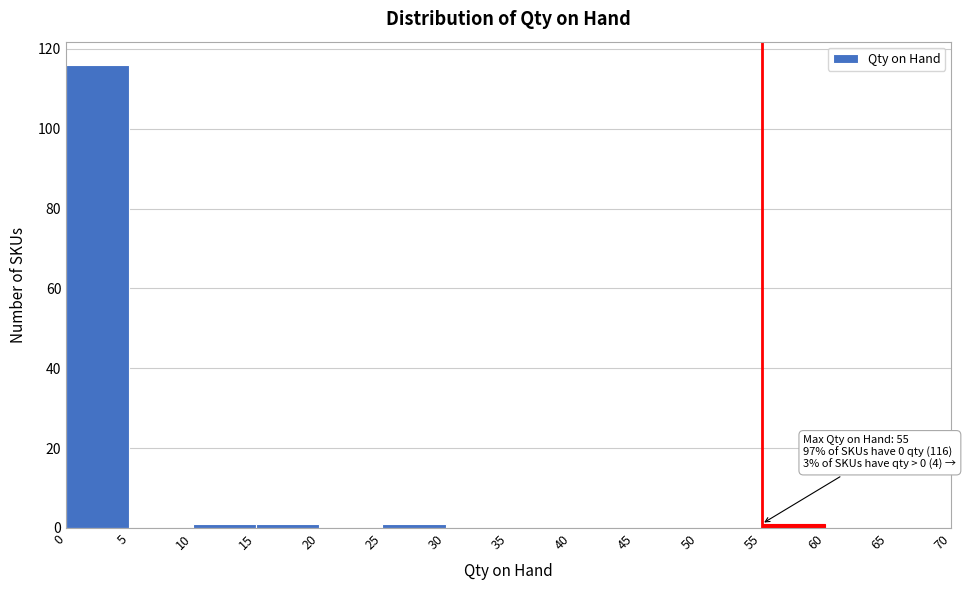

Which range on the x-axis has the tallest bar?

0 to 5